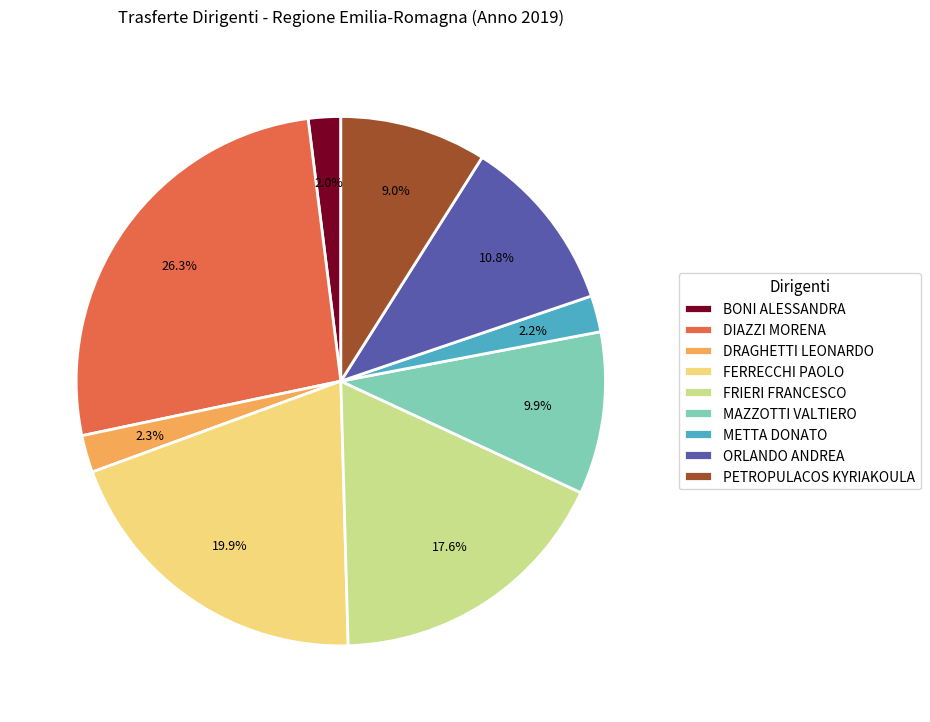

To the nearest percent, what percentage of the pie is METTA DONATO?

2%